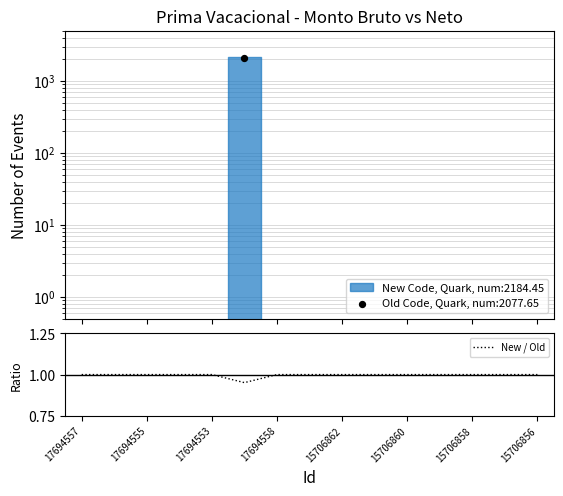

Is it true that New / Old equals 1.0 at 15706862?

True